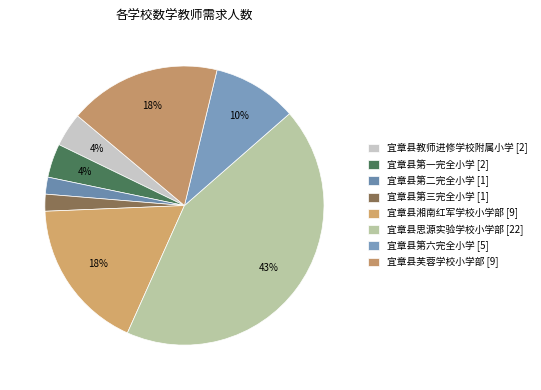

To the nearest percent, what is the combined percentage of 宜章县第二完全小学 and 宜章县第六完全小学?

12%